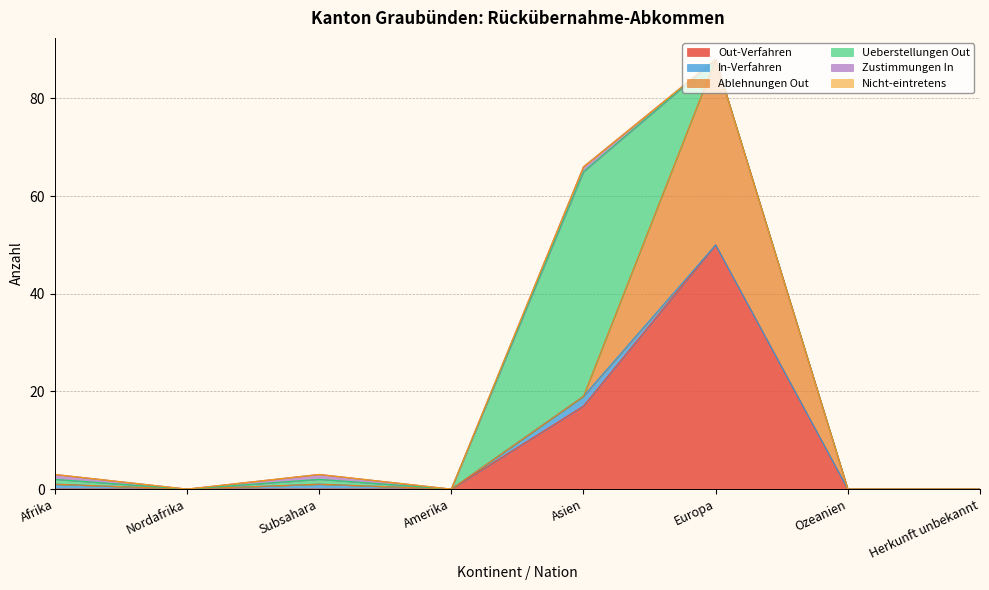

What is the maximum value shown in the chart?

50